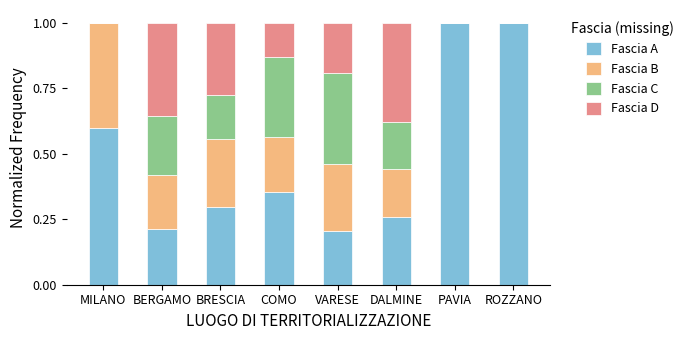

The value of Fascia A at VARESE is 0.1. True or false?

False